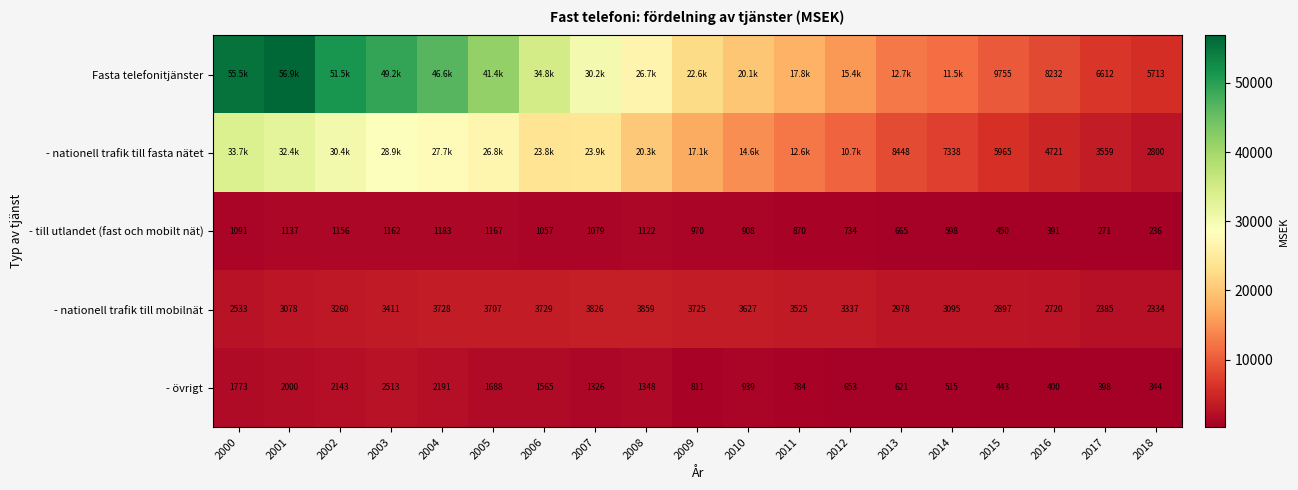

Is the value of - till utlandet (fast och mobilt nät) at 2016 greater than the value of - nationell trafik till fasta nätet at 2017?

No